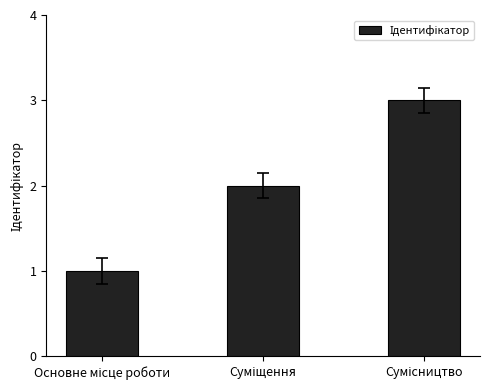

What is the difference between the maximum and second lowest values?

1